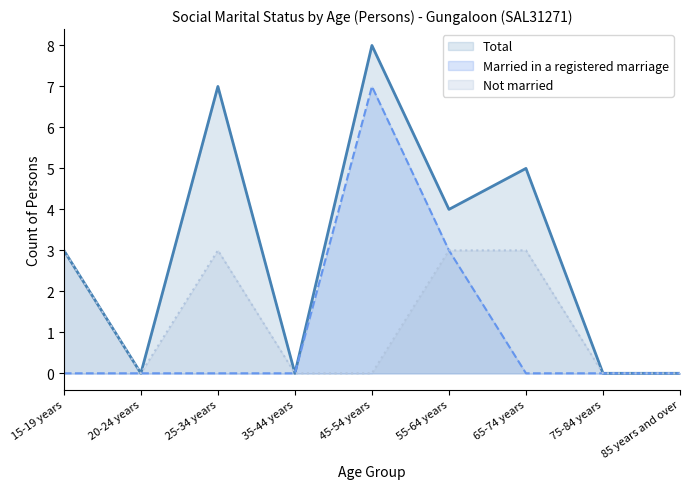

Rank the categories by Total value from highest to lowest.

45-54 years, 25-34 years, 65-74 years, 55-64 years, 15-19 years, 20-24 years, 35-44 years, 75-84 years, 85 years and over